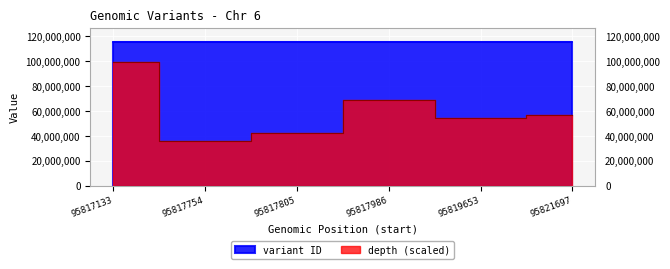

How many values in the depth series exceed 57000000?

2